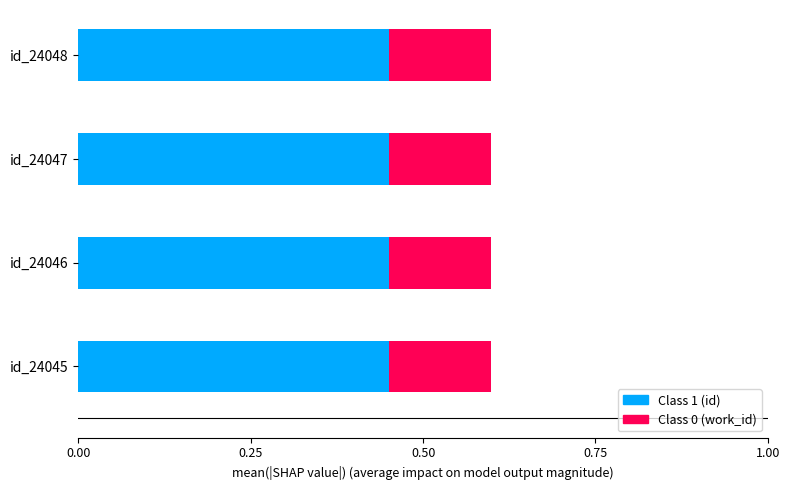

How many data points does each series have?

4